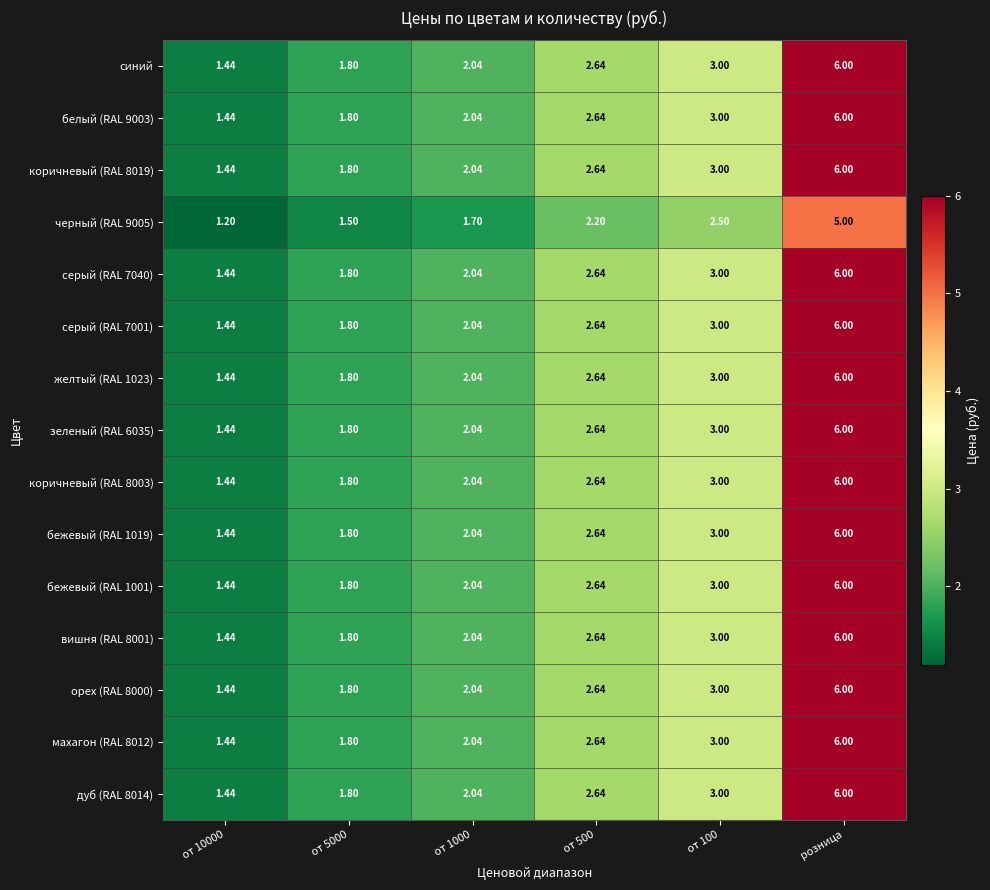

At which label does коричневый (RAL 8019) reach its peak?

розница